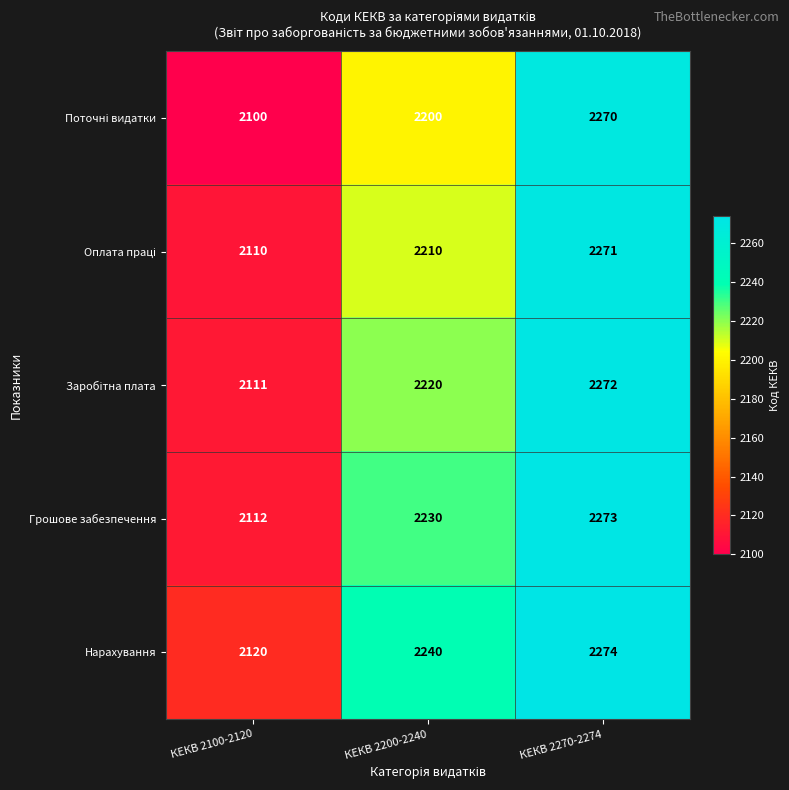

What is the minimum value shown in the chart?

2100